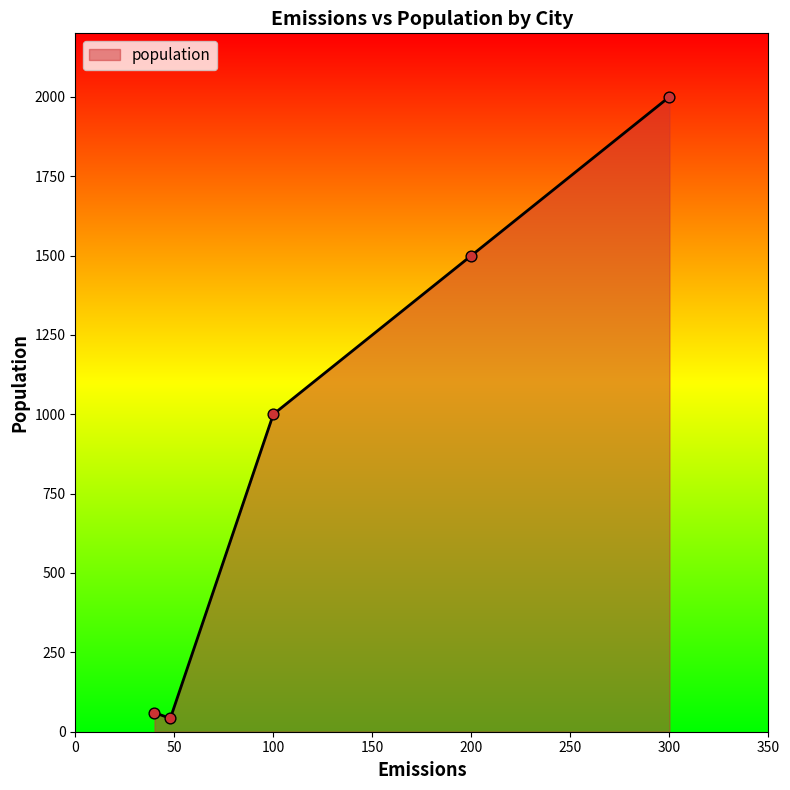

True or false: the data has more than 1 interior local peaks.

False